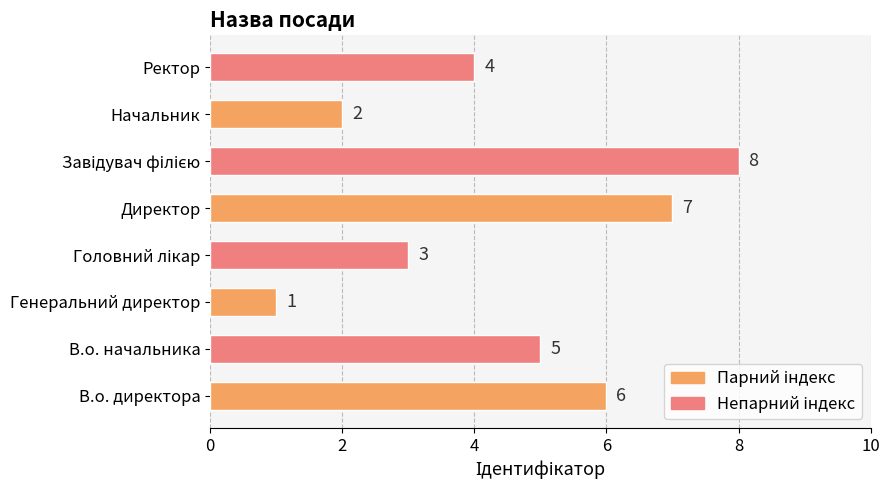

What is the maximum value shown in the chart?

8